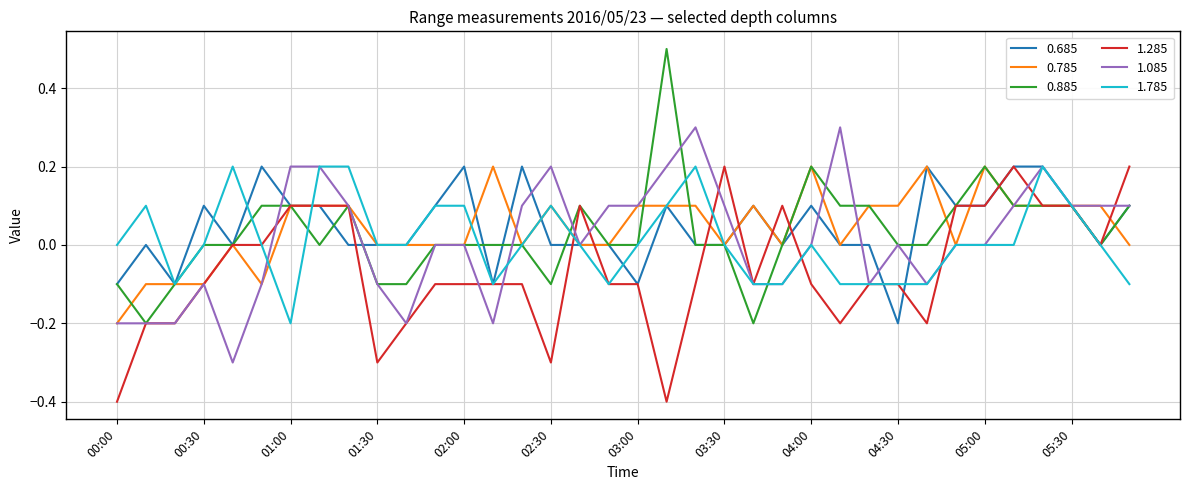

What is the minimum value shown in the chart?

-0.4